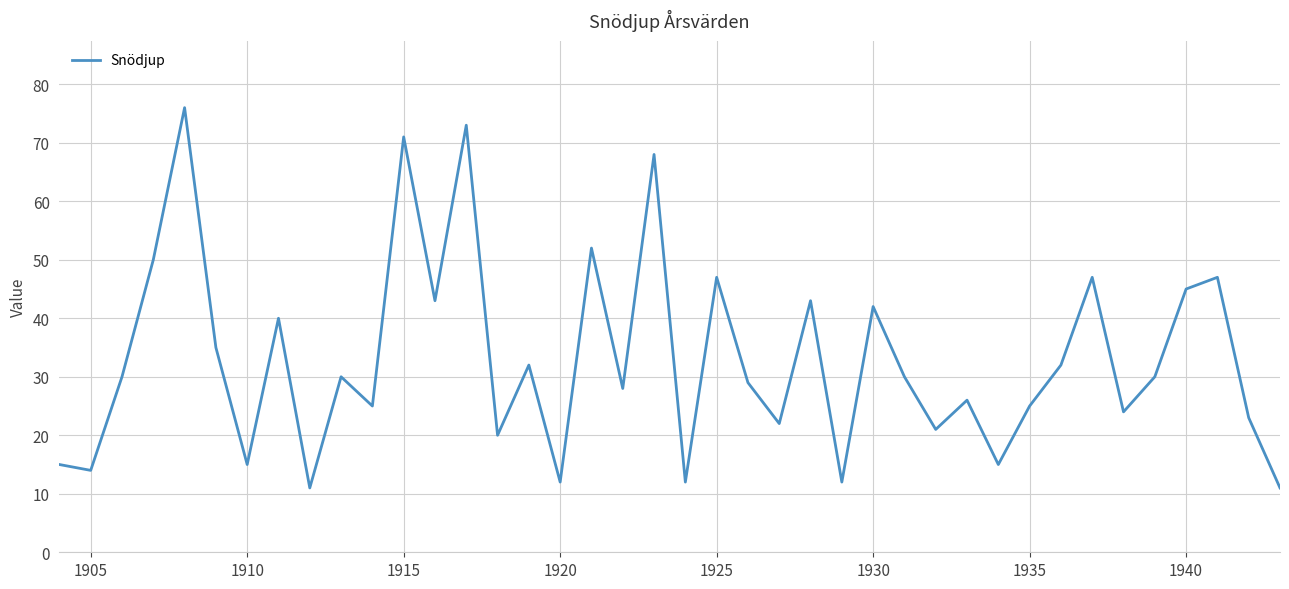

What is the difference between the maximum and minimum values?

65